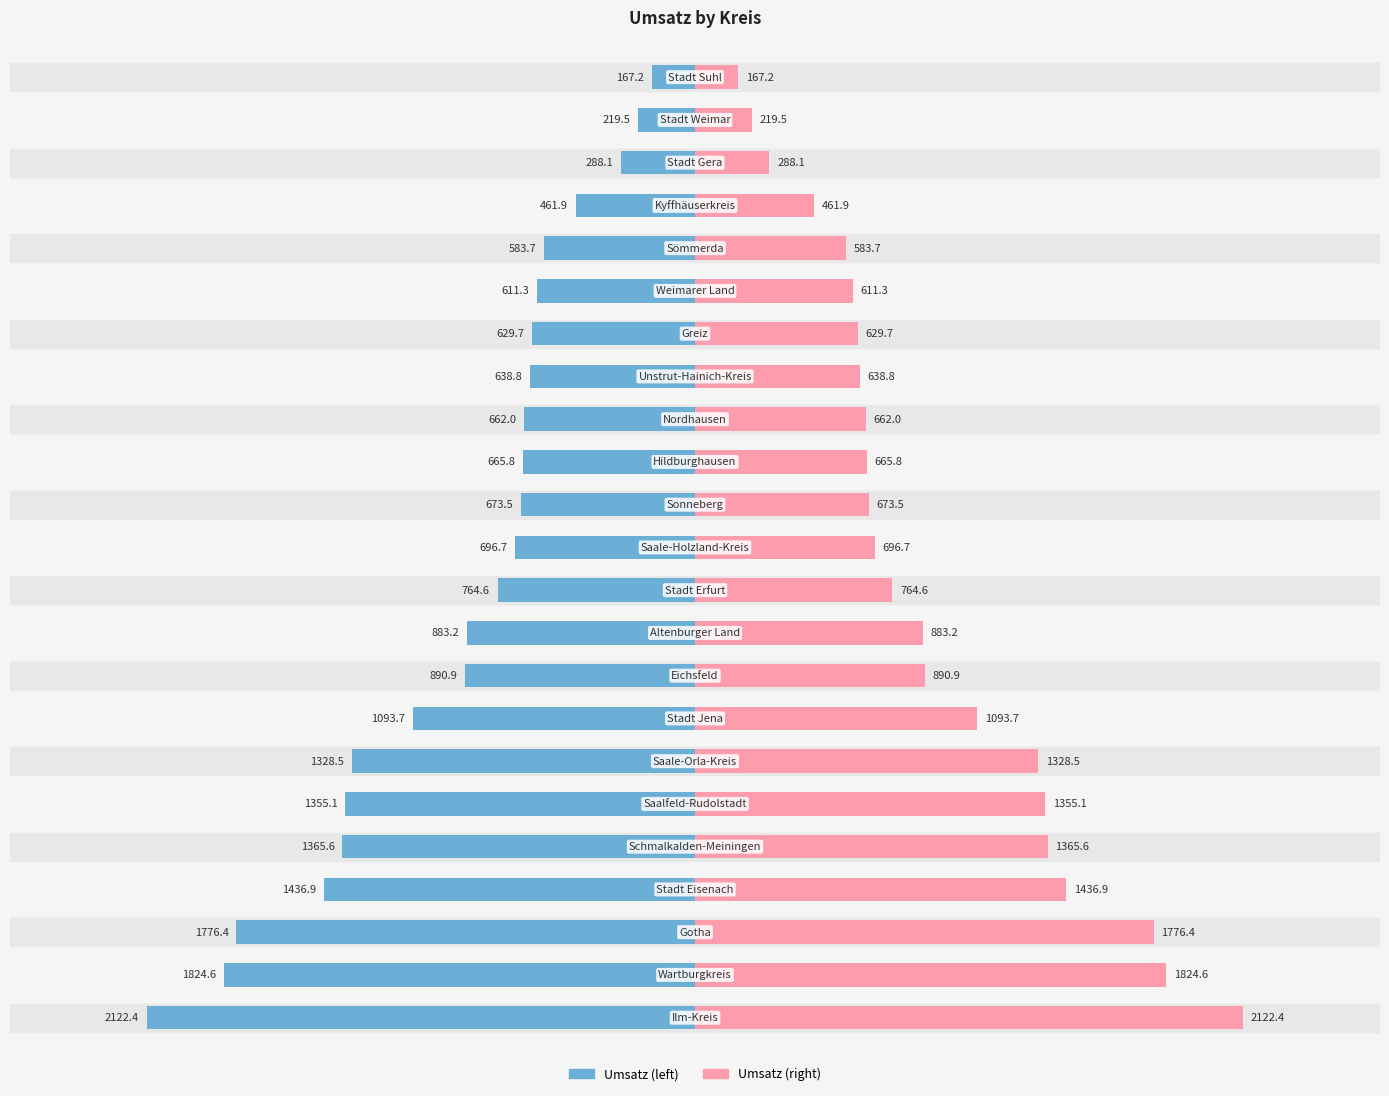

How many bars are there in total?

46